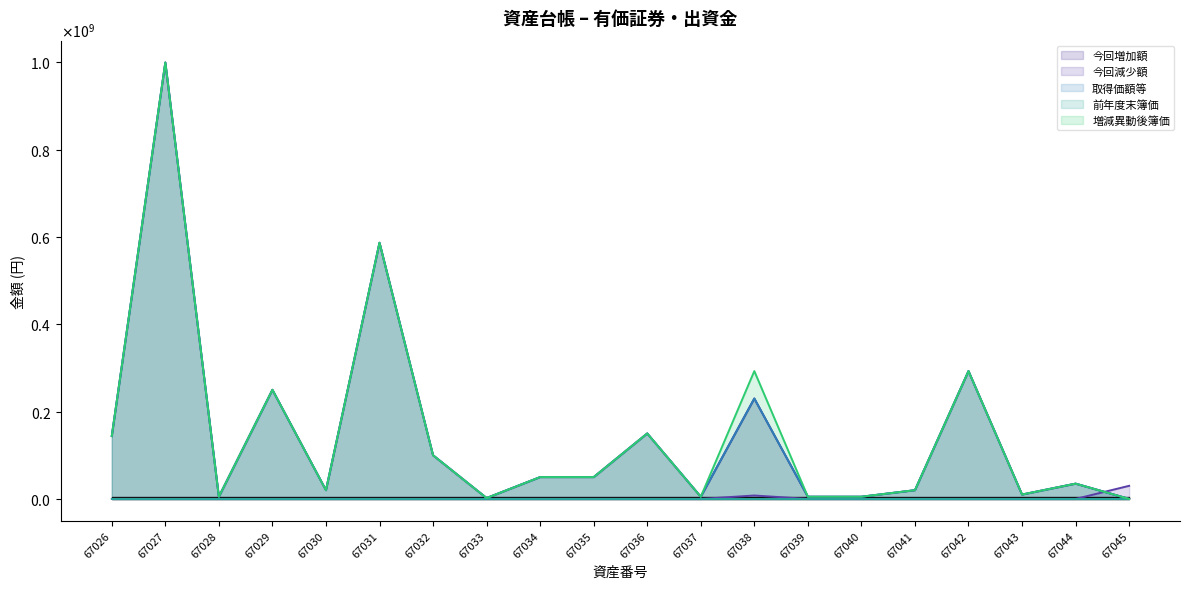

What is the value of the 取得価額等 point at the 6th from the left?

586930000